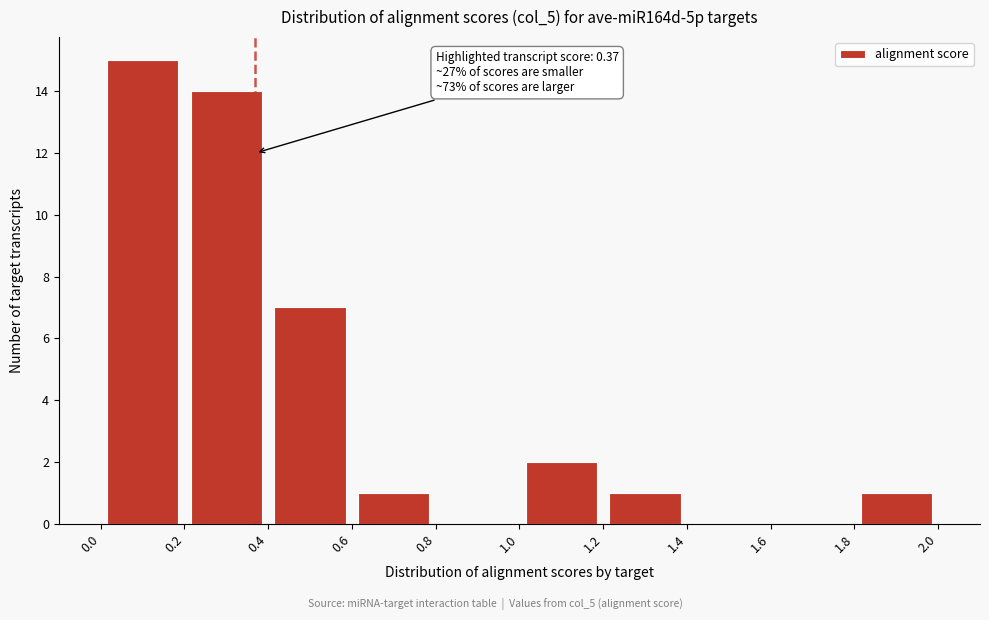

Over which range of the x-axis is the bar tallest?

0.0 to 0.2